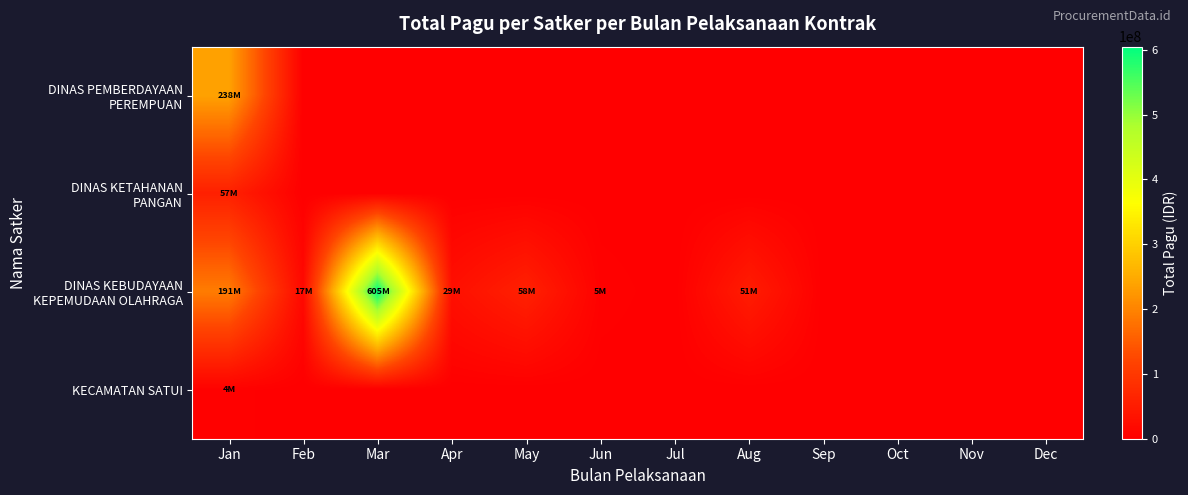

At how many categories does at least one series exceed 477391802?

1